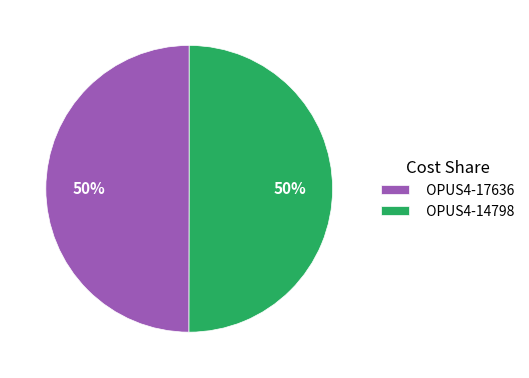

Approximately how many times larger is the value at OPUS4-14798 compared to OPUS4-17636?

1.0